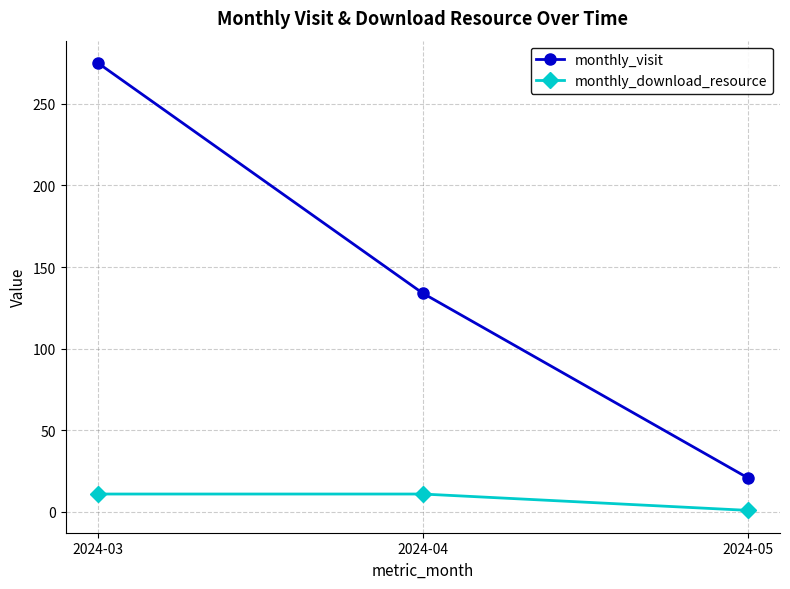

What is the minimum value shown in the chart?

1